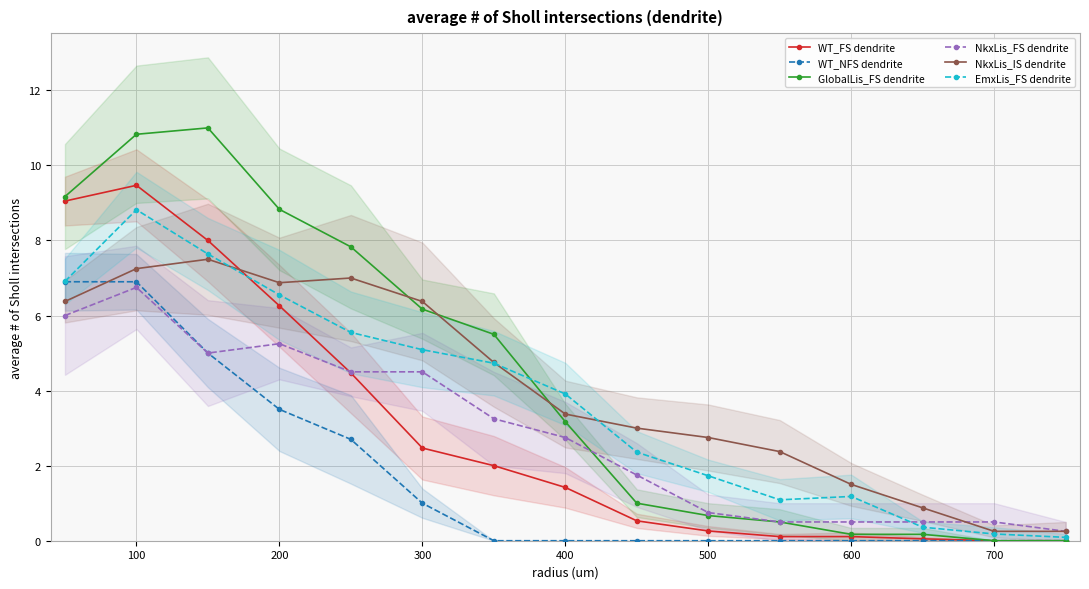

Where is the first local maximum for EmxLis_FS dendrite?

100